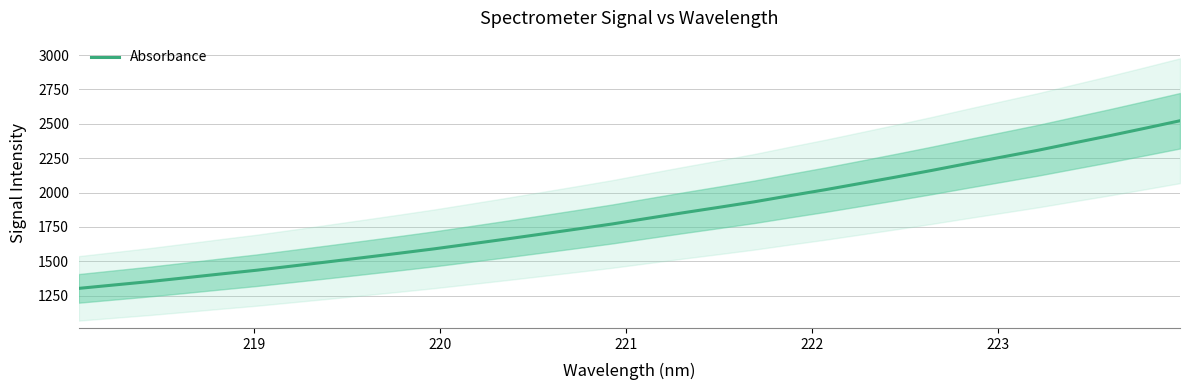

What is the minimum value for Absorbance?

1303.0